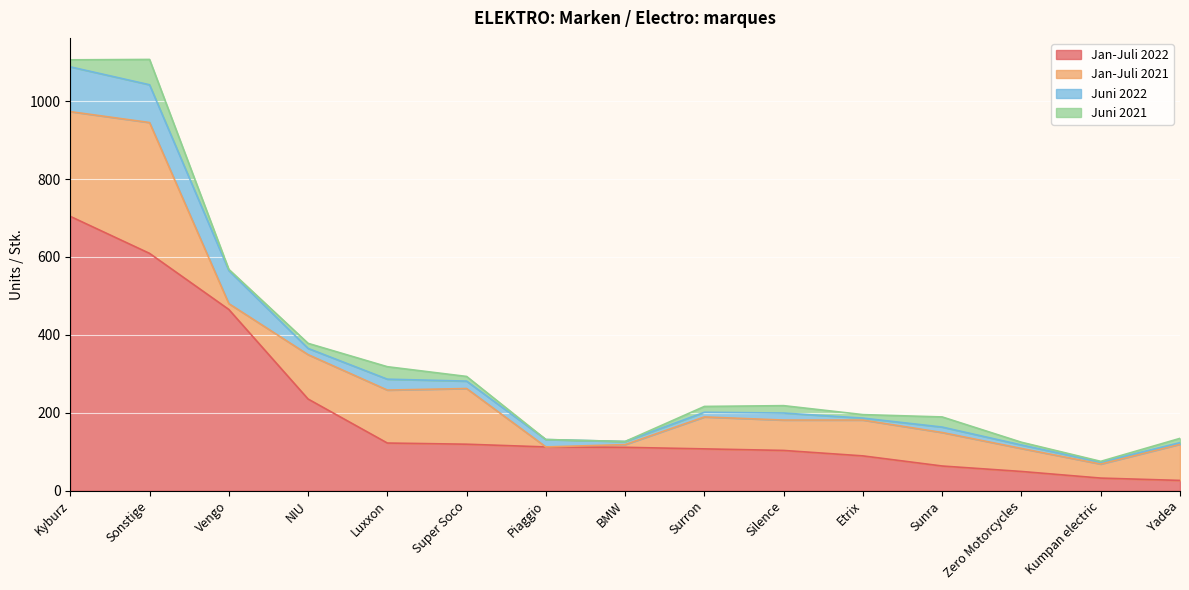

Read the Juni 2021 value at Kyburz.

18